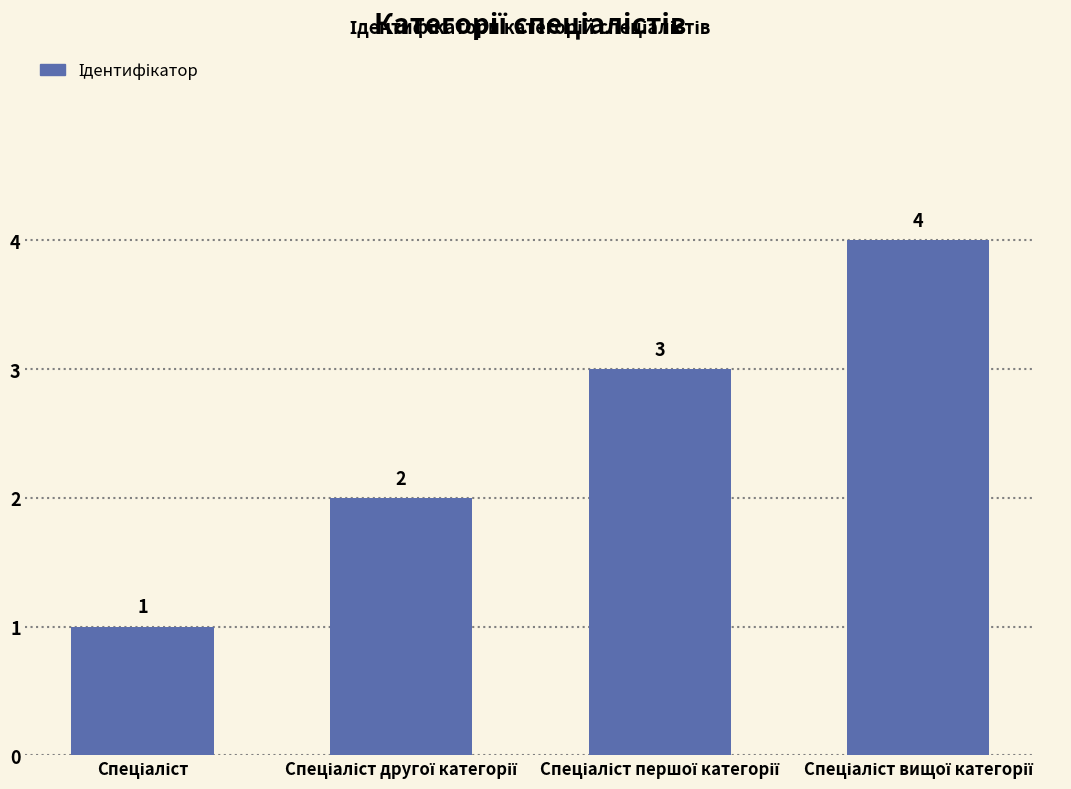

What is the value of the 3rd bar from the left?

3